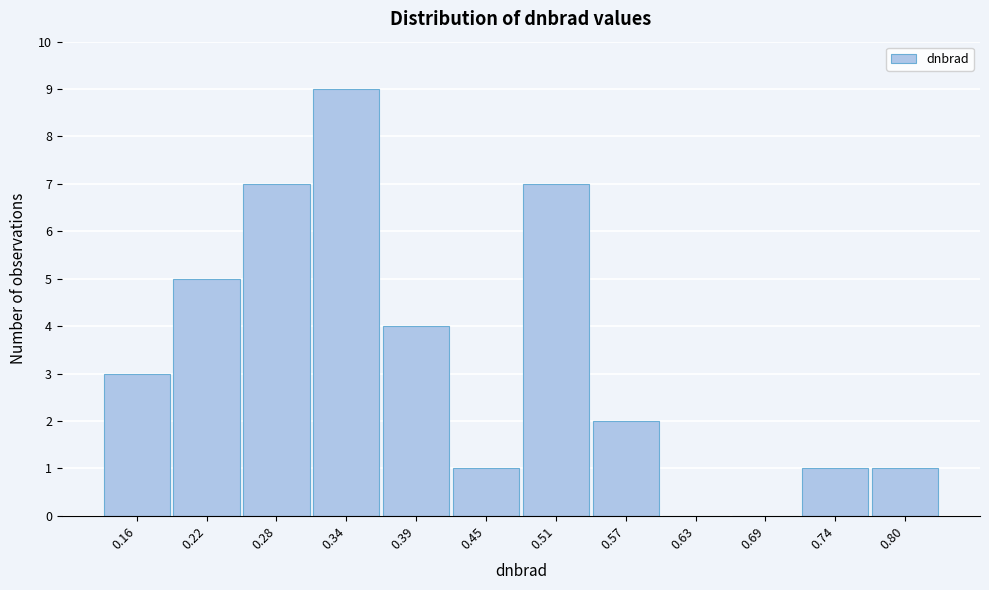

Reading left to right, transcribe this chart: for each bar, give the range it covers on the x-axis and its height. Neither the bar edges nor the heights are printed on the chart, so give them approximately, as read against the axes.

0.13 to 0.19: 3
0.19 to 0.25: 5
0.25 to 0.31: 7
0.31 to 0.37: 9
0.37 to 0.42: 4
0.42 to 0.48: 1
0.48 to 0.54: 7
0.54 to 0.60: 2
0.60 to 0.66: 0
0.66 to 0.71: 0
0.71 to 0.77: 1
0.77 to 0.83: 1